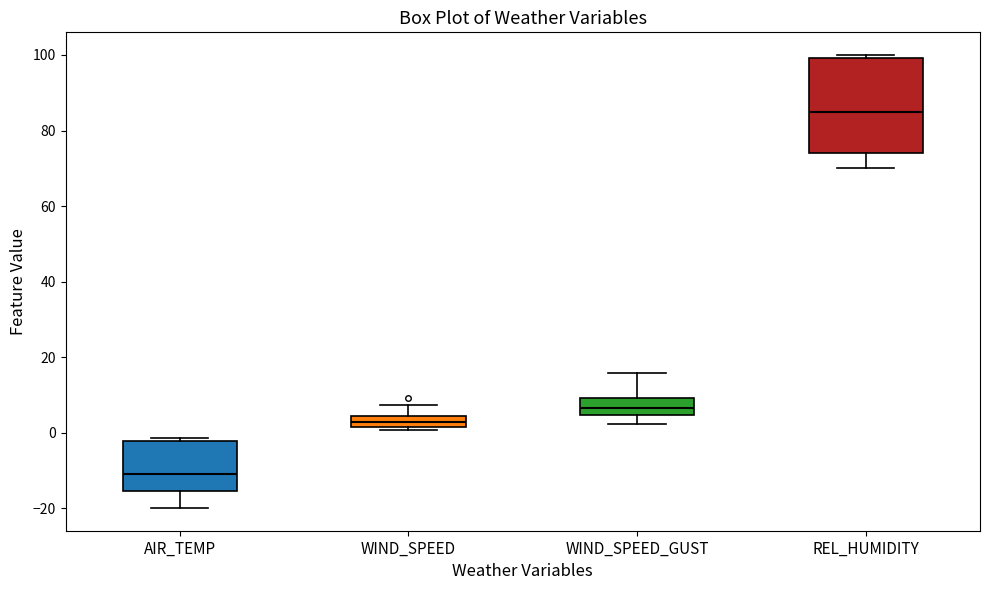

Which box's median line is the lowest?

AIR_TEMP